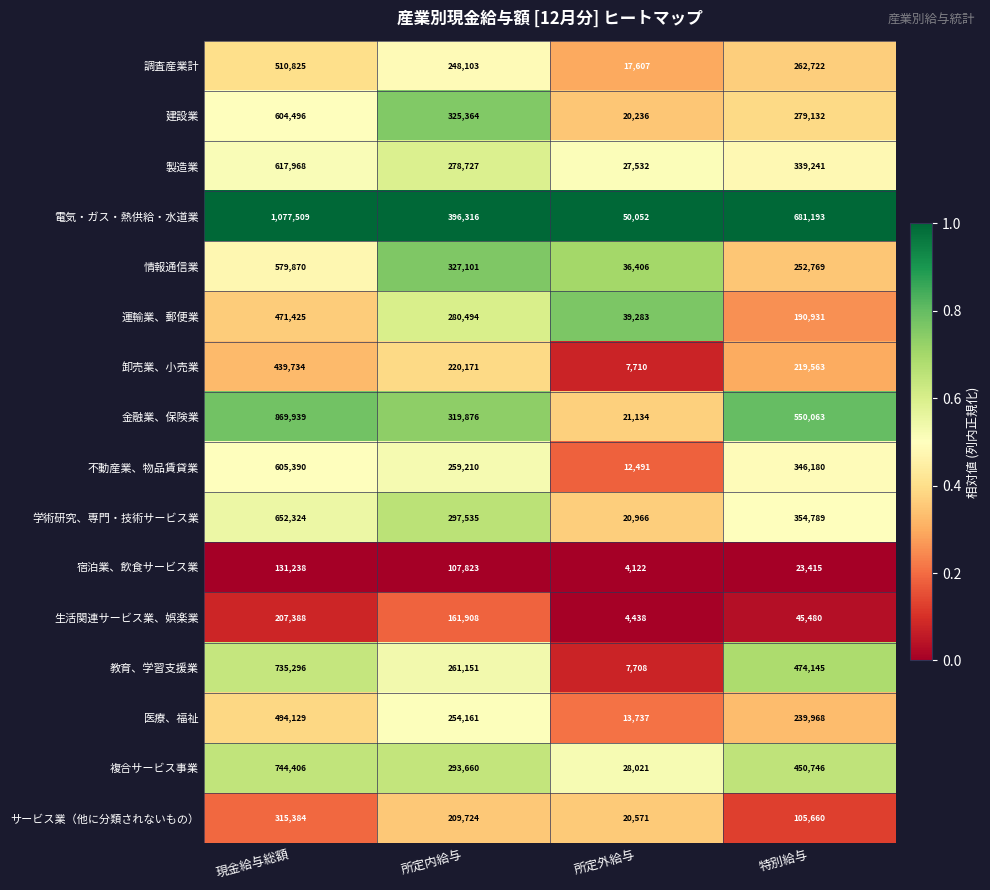

At 特別給与, list the series in order from largest to smallest.

電気・ガス・熱供給・水道業, 金融業、保険業, 教育、学習支援業, 複合サービス事業, 学術研究、専門・技術サービス業, 不動産業、物品賃貸業, 製造業, 建設業, 調査産業計, 情報通信業, 医療、福祉, 卸売業、小売業, 運輸業、郵便業, サービス業（他に分類されないもの）, 生活関連サービス業、娯楽業, 宿泊業、飲食サービス業